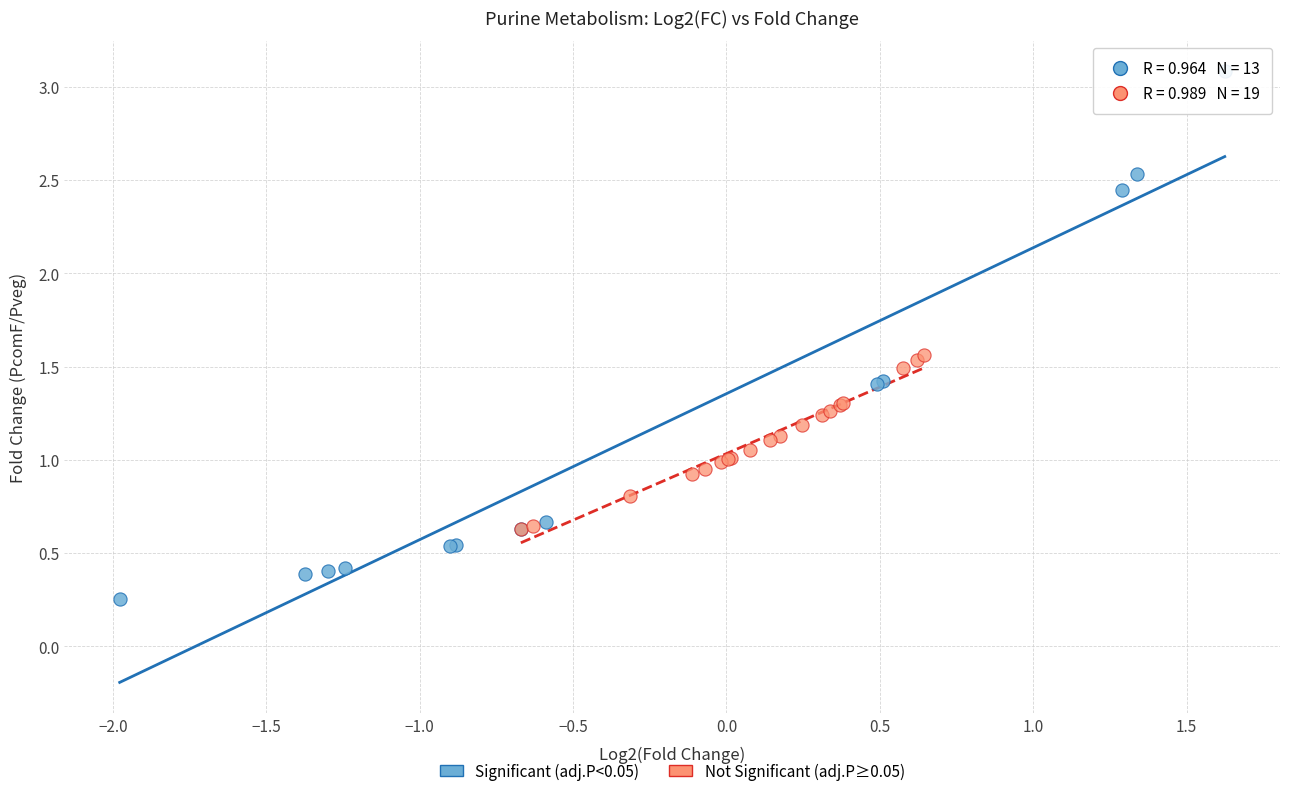

Which series has the largest Y range (max minus min)?

Significant (adj.P<0.05)